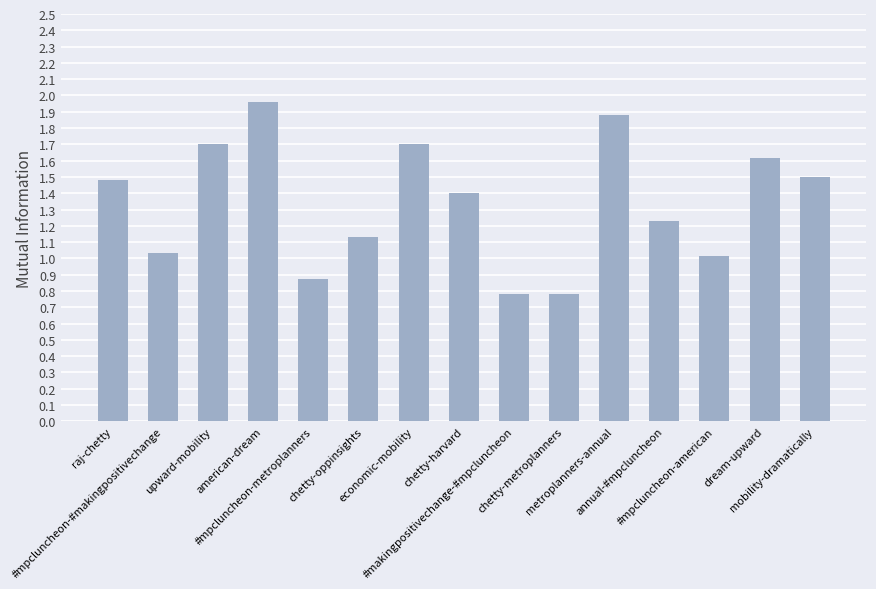

What is the value of the 10th bar from the left?

0.8